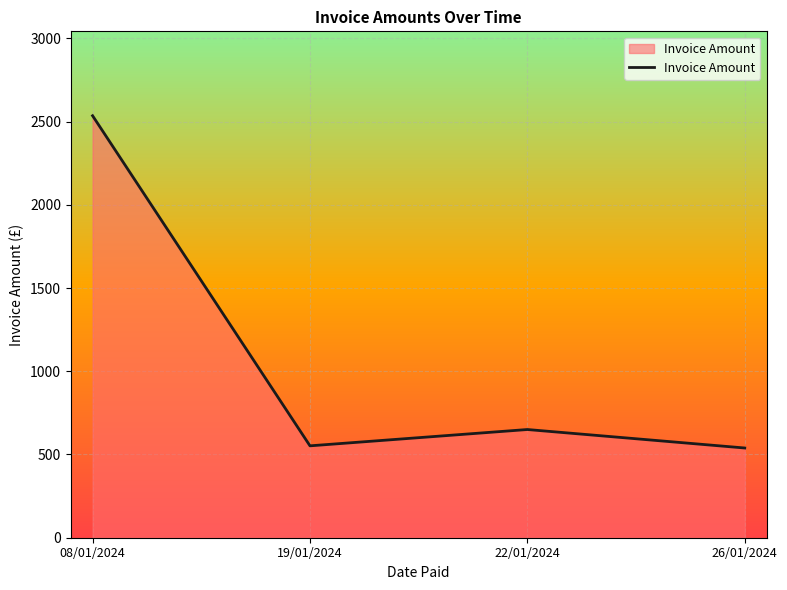

Which label corresponds to the largest value in the chart?

08/01/2024